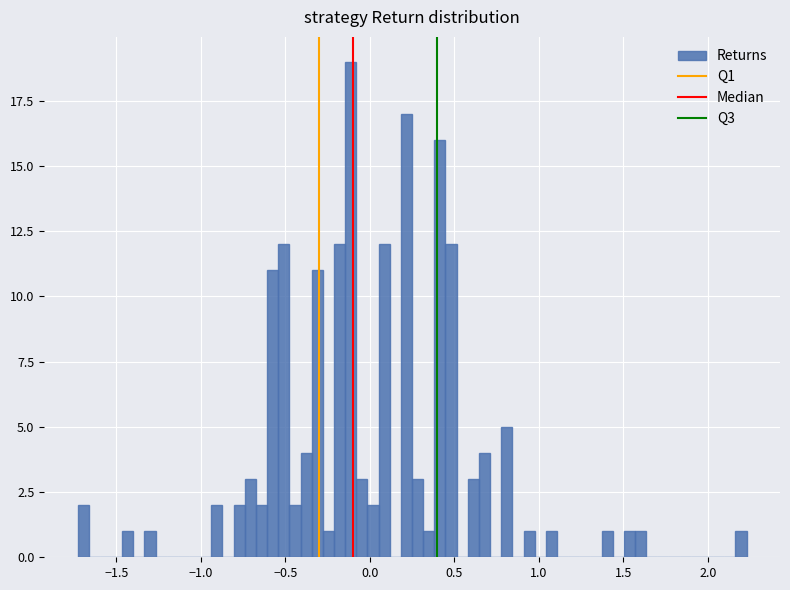

Around what value on the x-axis is the tallest bar? Give the approximate position of its centre, as read against the axis.

-0.10